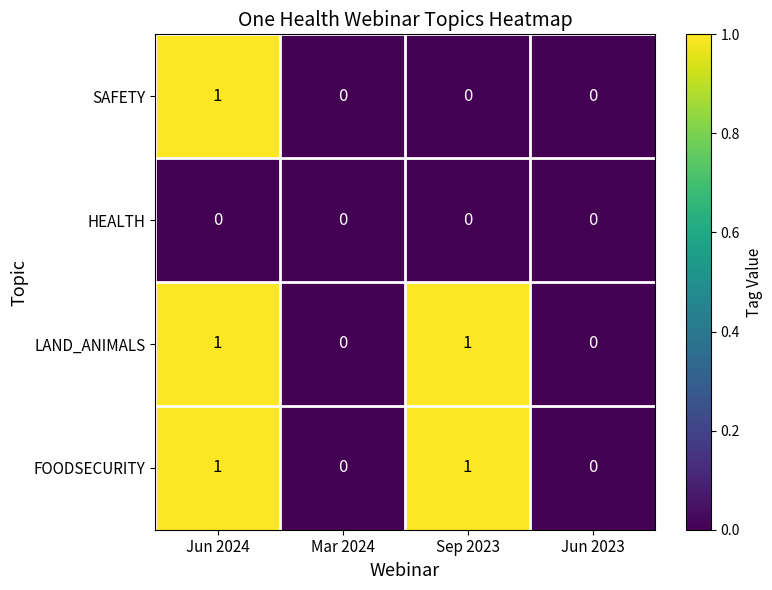

What is the maximum value shown in the chart?

1